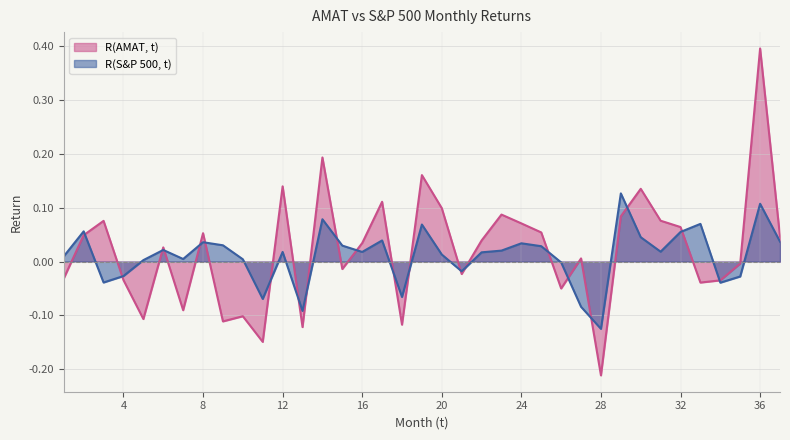

At how many categories does at least one series exceed 0?

28